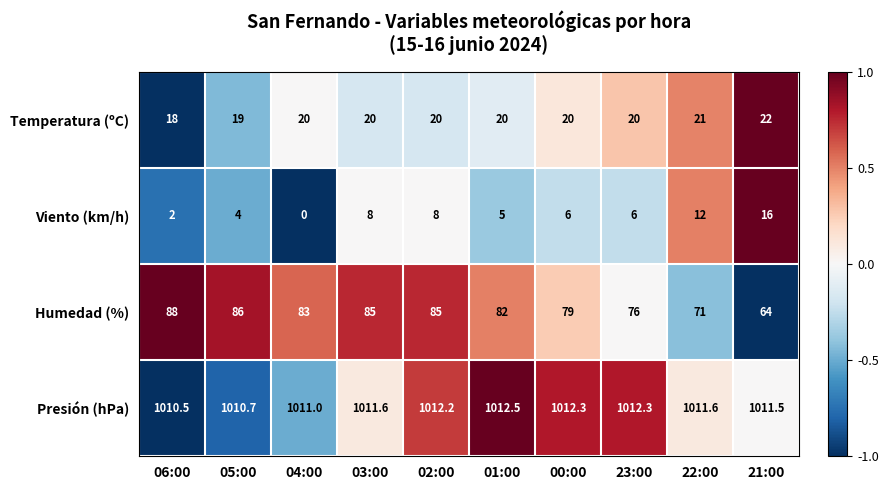

At how many categories does at least one series exceed 0?

10